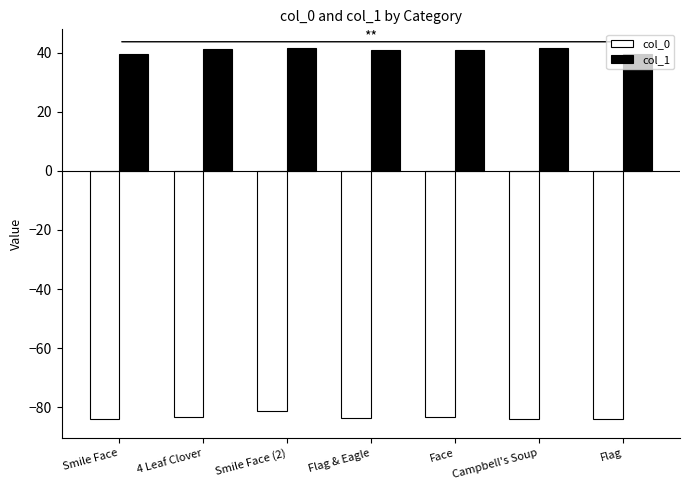

What is the sum of all col_1 values?

285.5